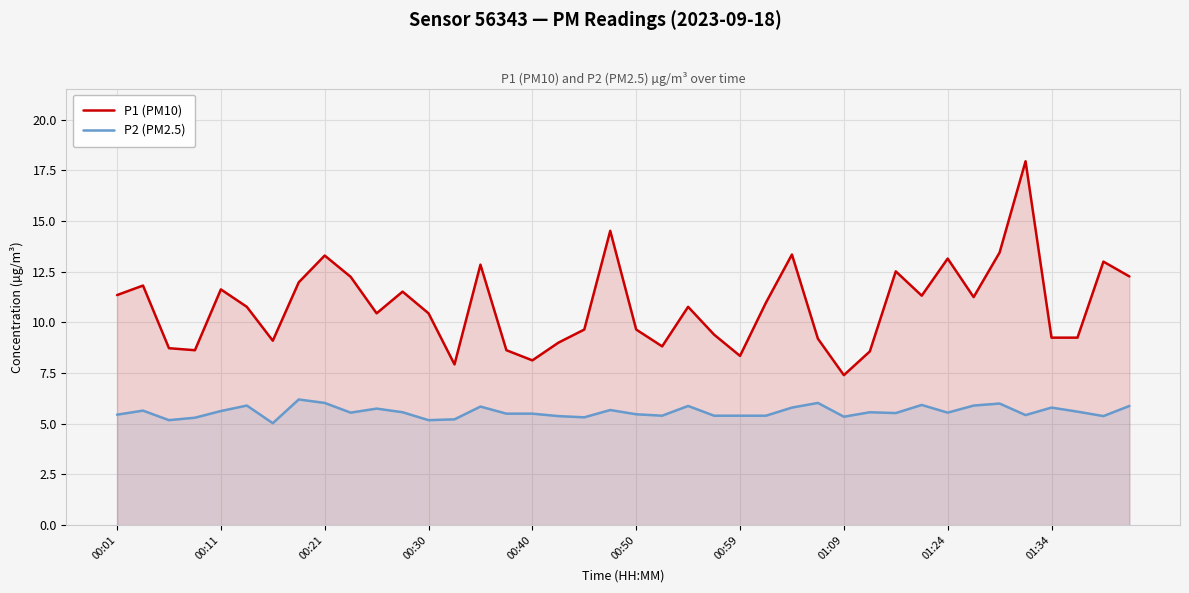

The value of P2 (PM2.5) at 37 is 5.6. True or false?

True